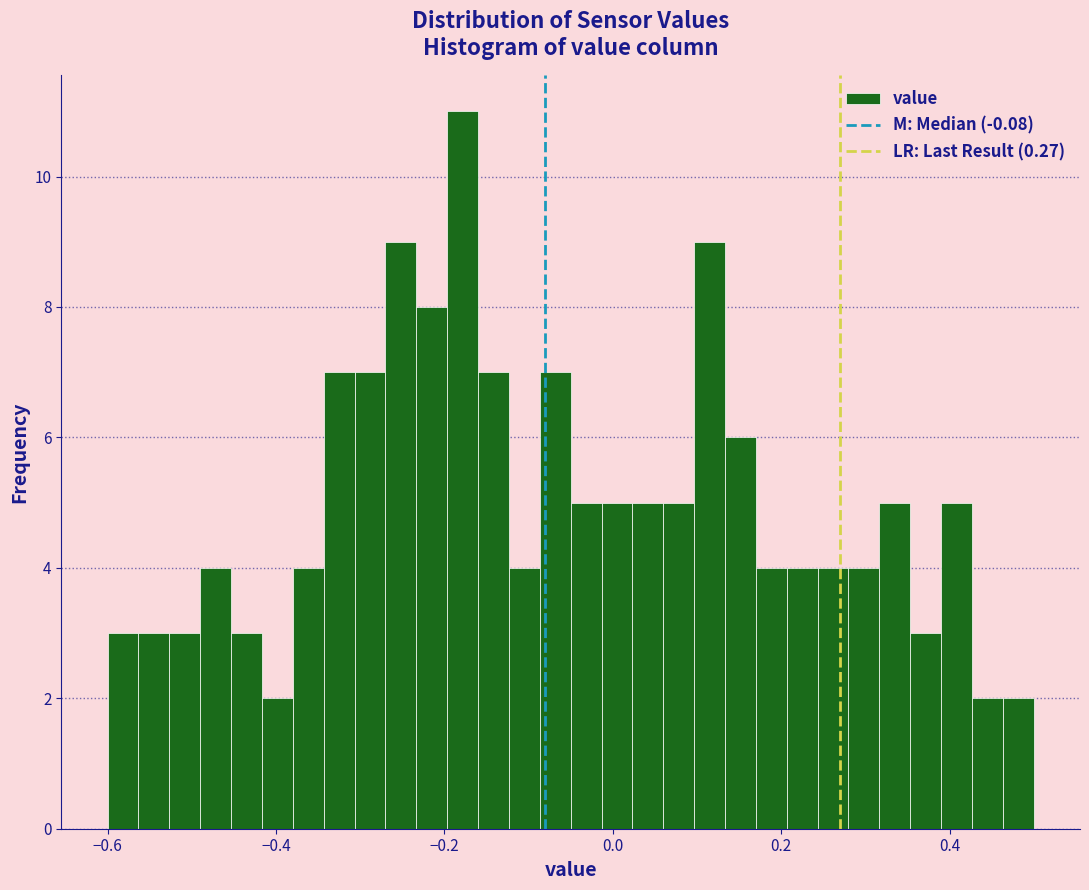

Read against the x-axis, roughly where is the centre of the tallest bar?

-0.18